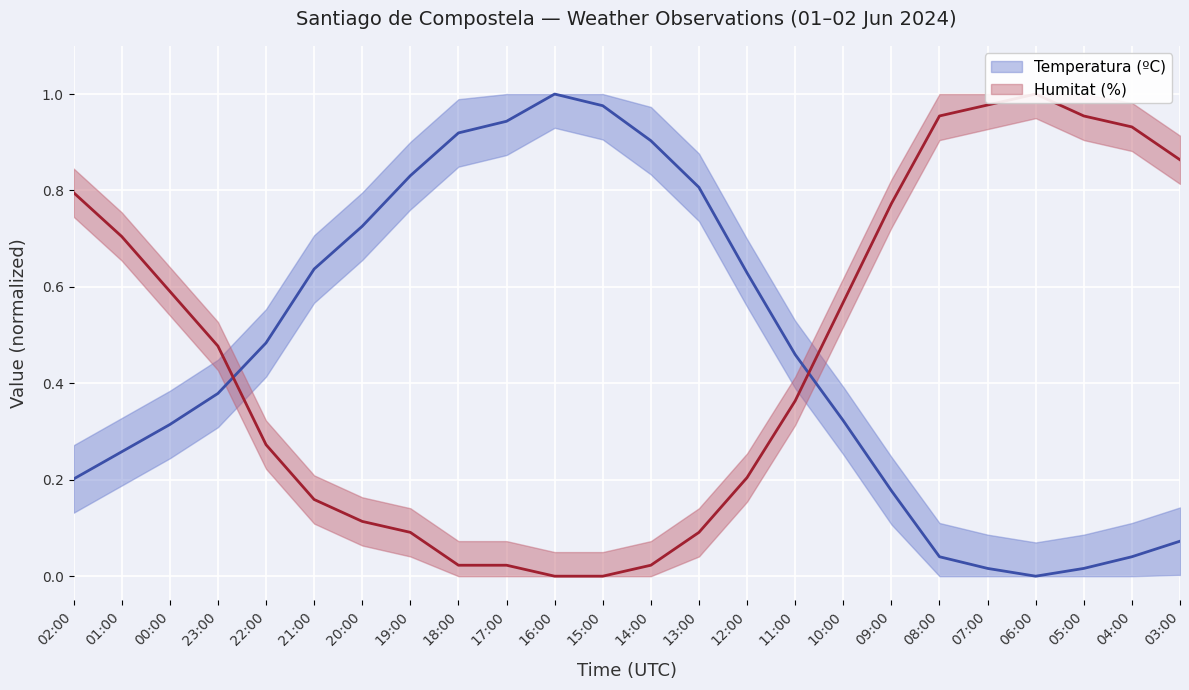

How many interior local peaks does the Humitat (%) series have?

1